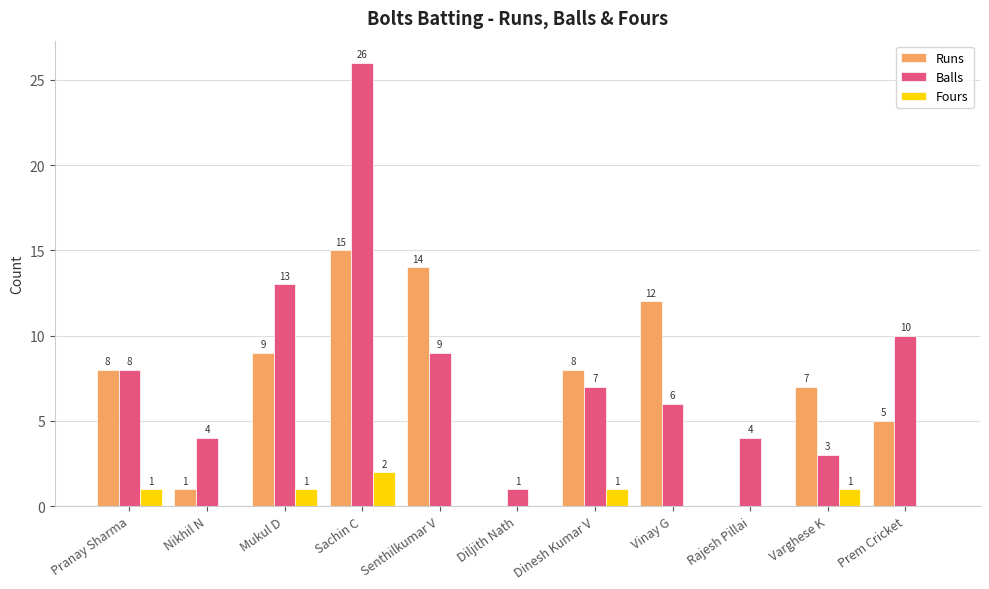

What is the total value across all series at Sachin C?

43